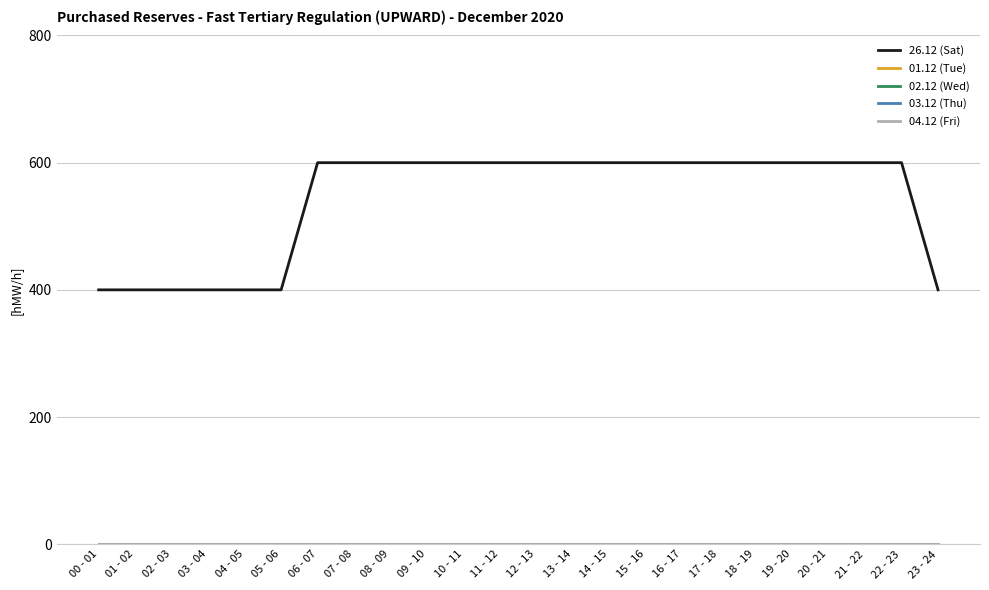

True or false: 26.12 (Sat) and 03.12 (Thu) cross at least once.

False